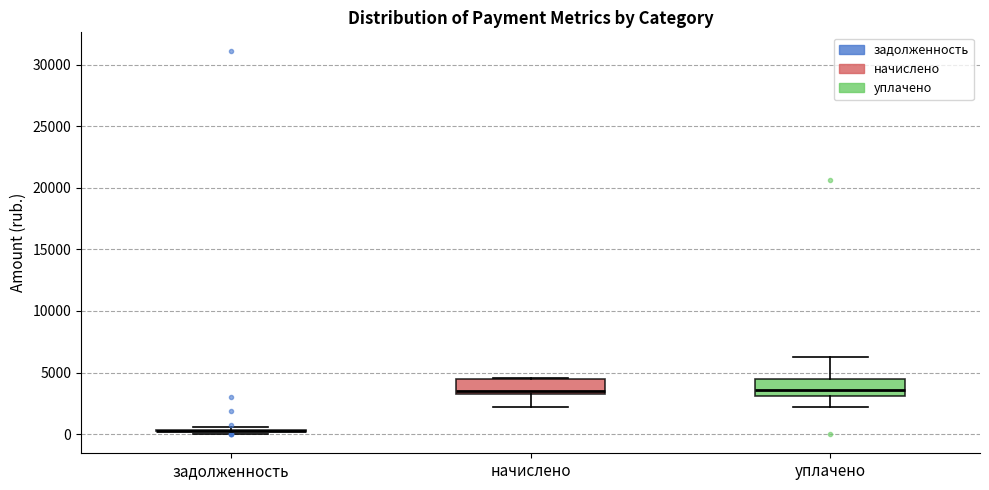

Reading left to right, read every box against the y-axis: the position of its median line, the range the box covers, and the ends of its whiskers. The values are not printed on the chart, so give them approximately, as read against the axis.

задолженность: box collapsed to a line at 500, whiskers 0 to 500
начислено: median 3500, box 3000 to 4500, whiskers 2000 to 4500
уплачено: median 3500, box 3000 to 4500, whiskers 2000 to 6500